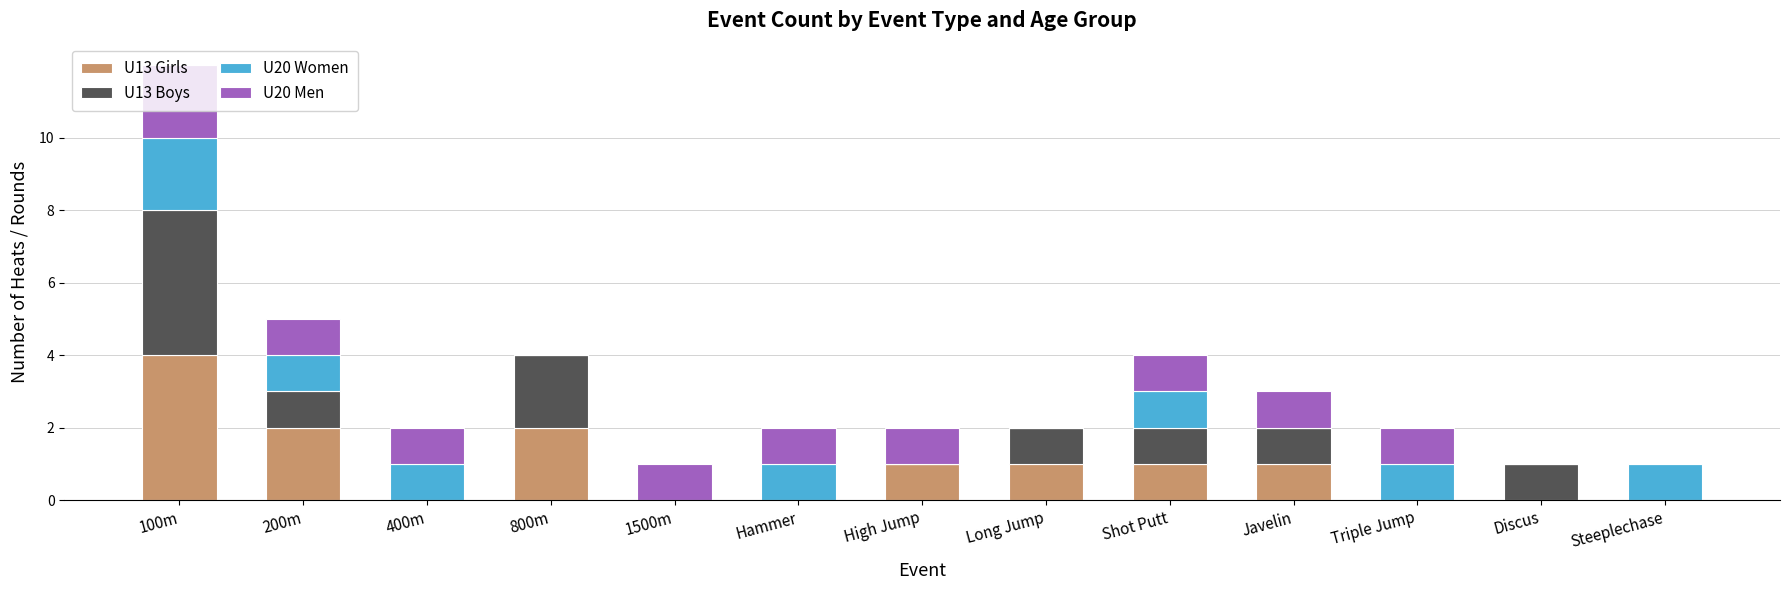

What is the highest value of the U13 Girls series?

4